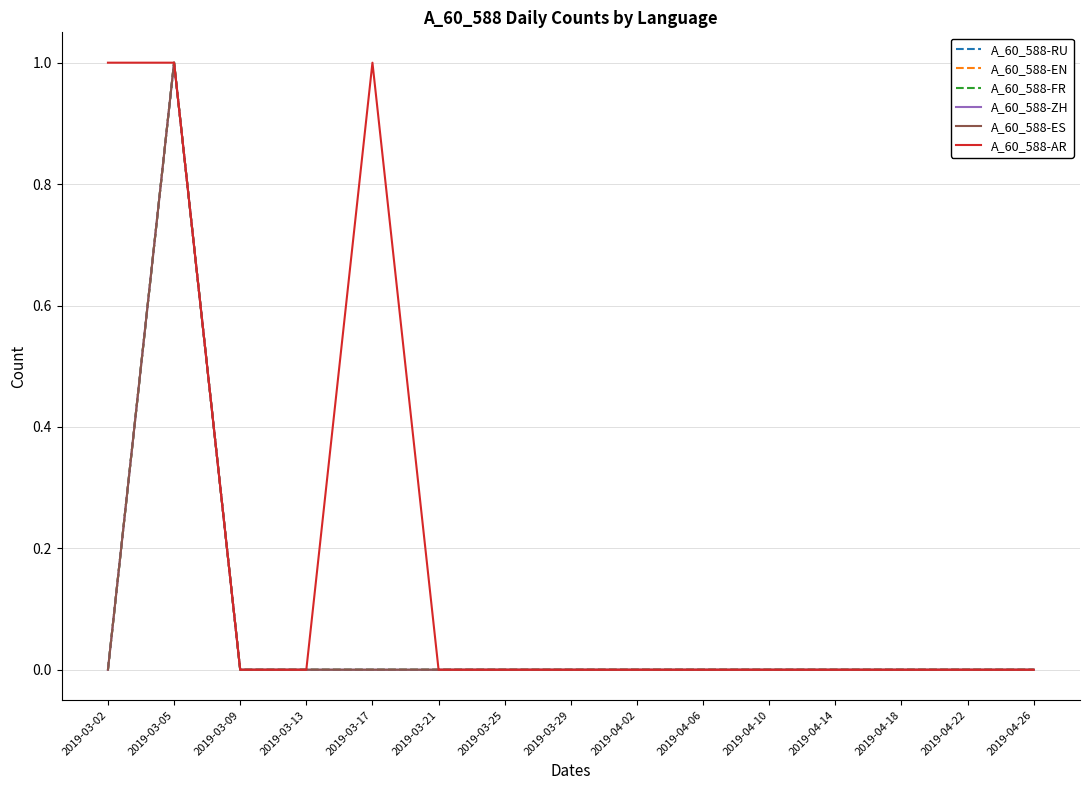

What is the label of the 6th point from the right?

2019-04-06